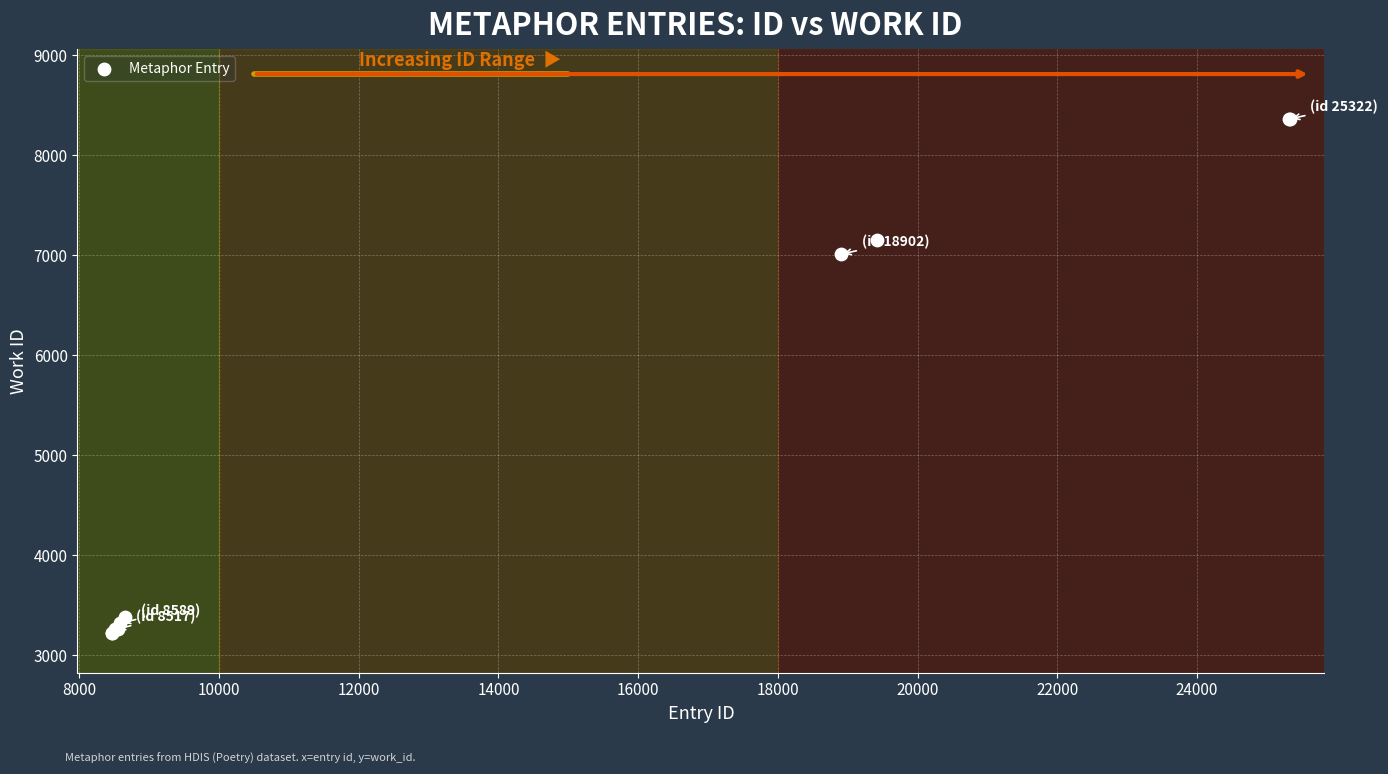

What Y value in the scatter plot is closest to 5795?

7012